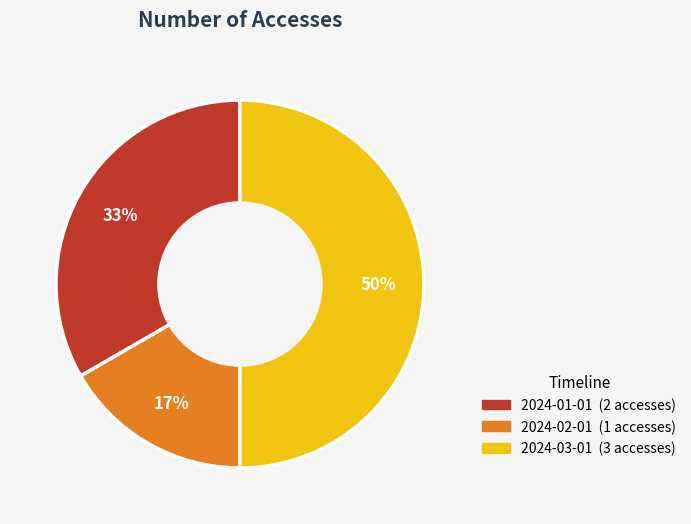

To the nearest percent, what portion does 2024-02-01 represent?

17%